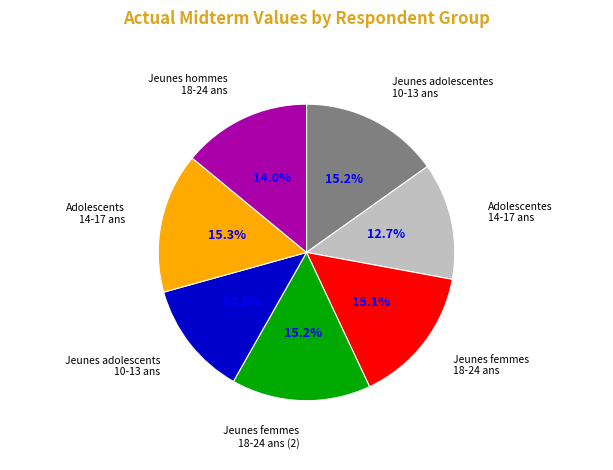

Does any single category account for the majority?

No